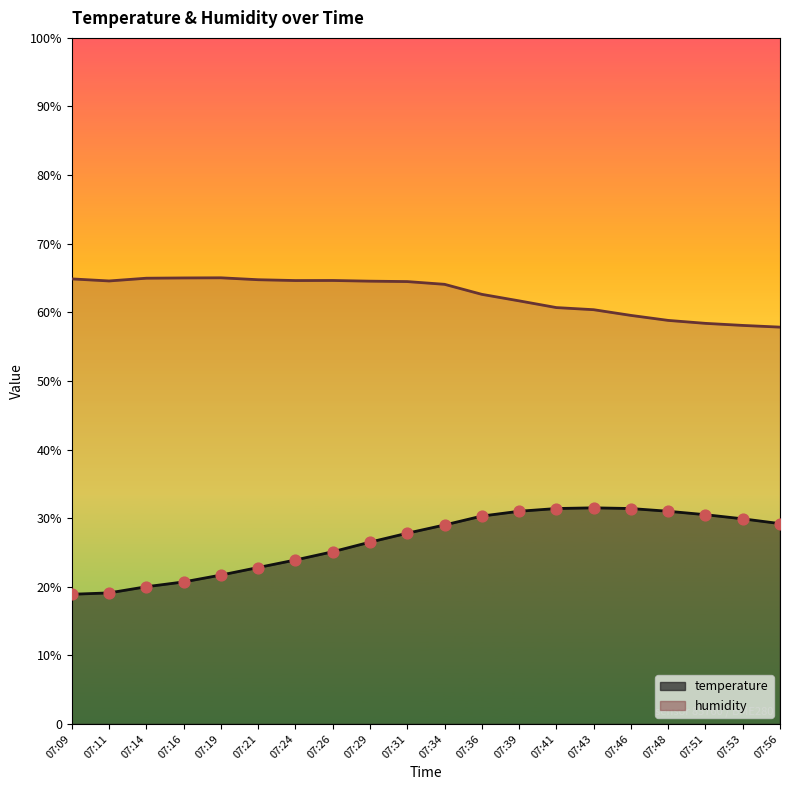

Which series has the widest spread of Y values?

temperature